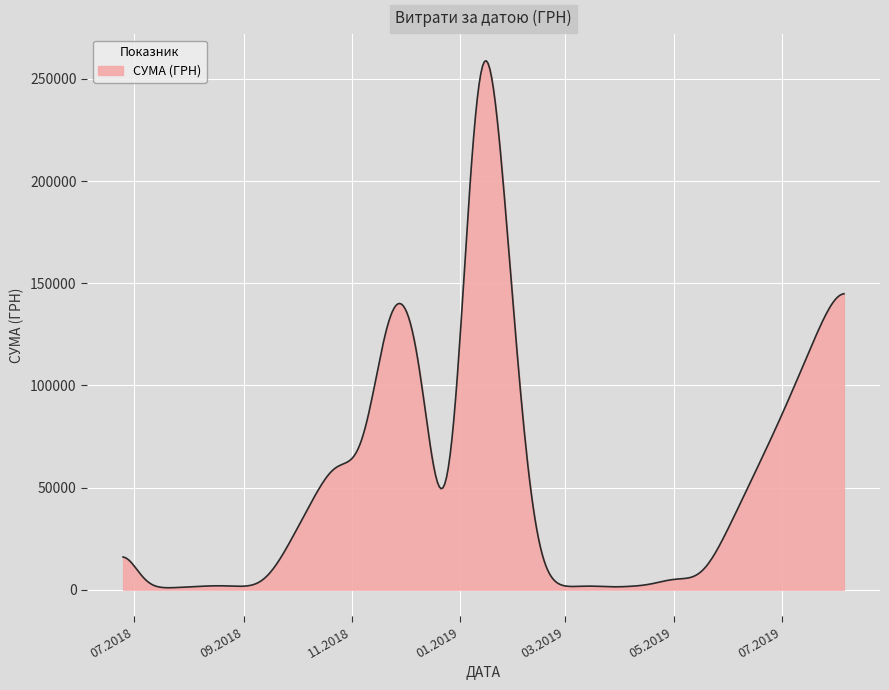

What is the greatest value displayed?

258921.2